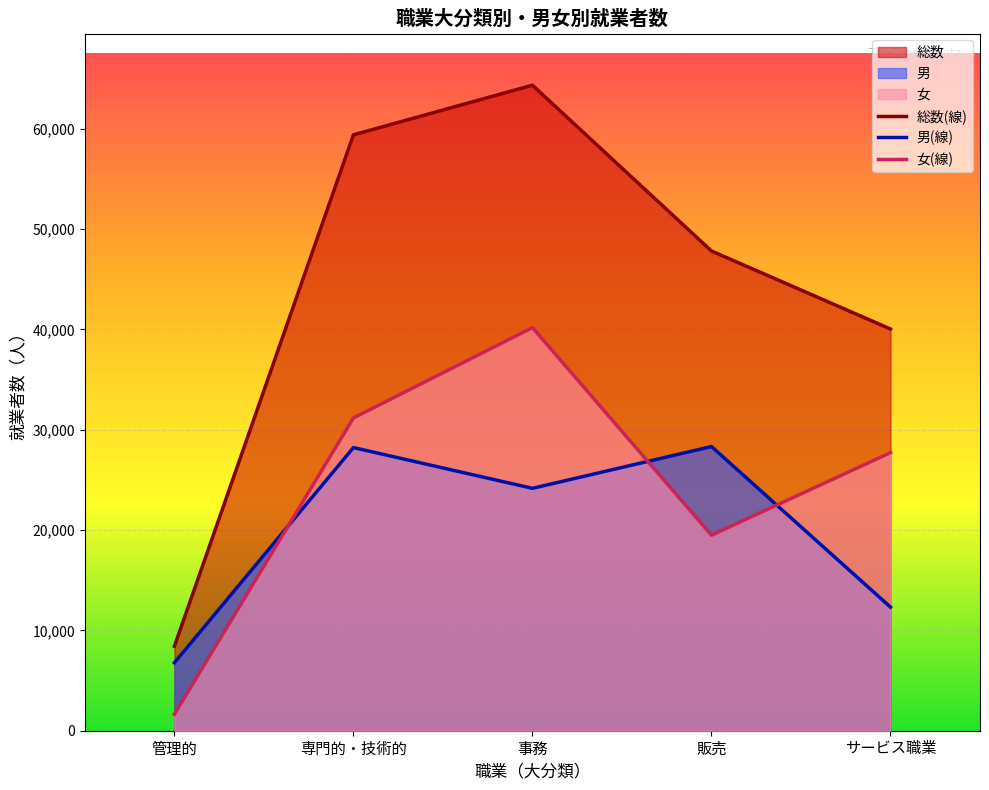

At which label does 女(線) first exceed 27722?

専門的・技術的